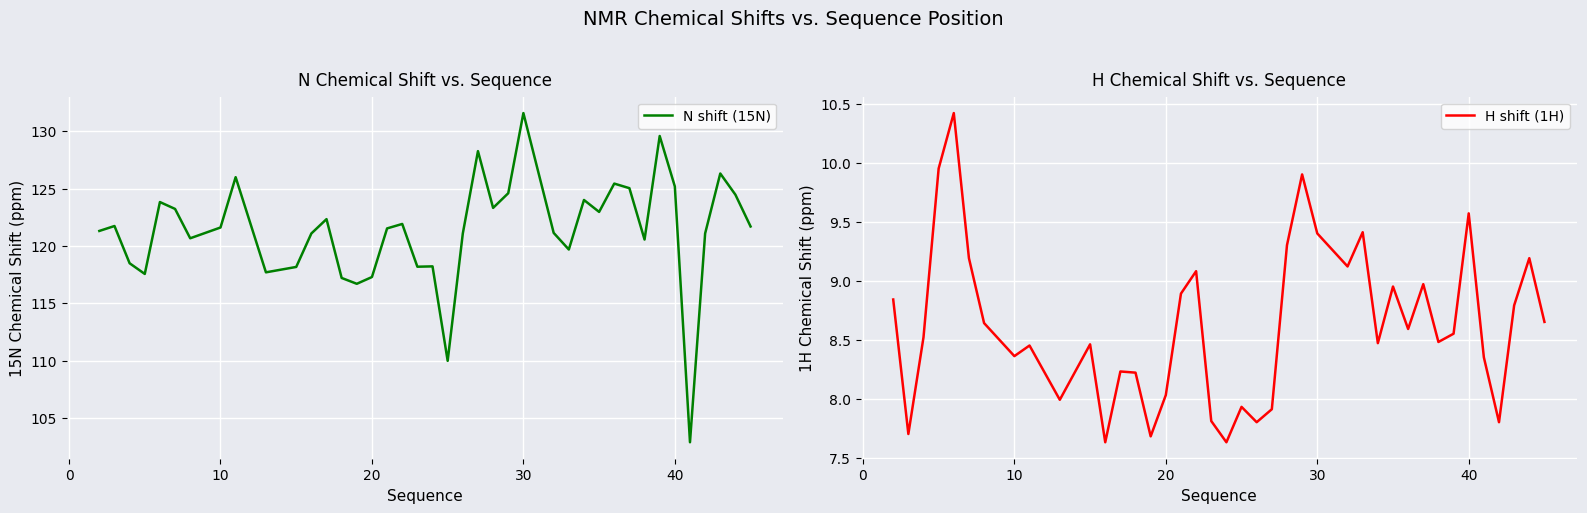

What is the highest value of the H shift (1H) series?

10.4